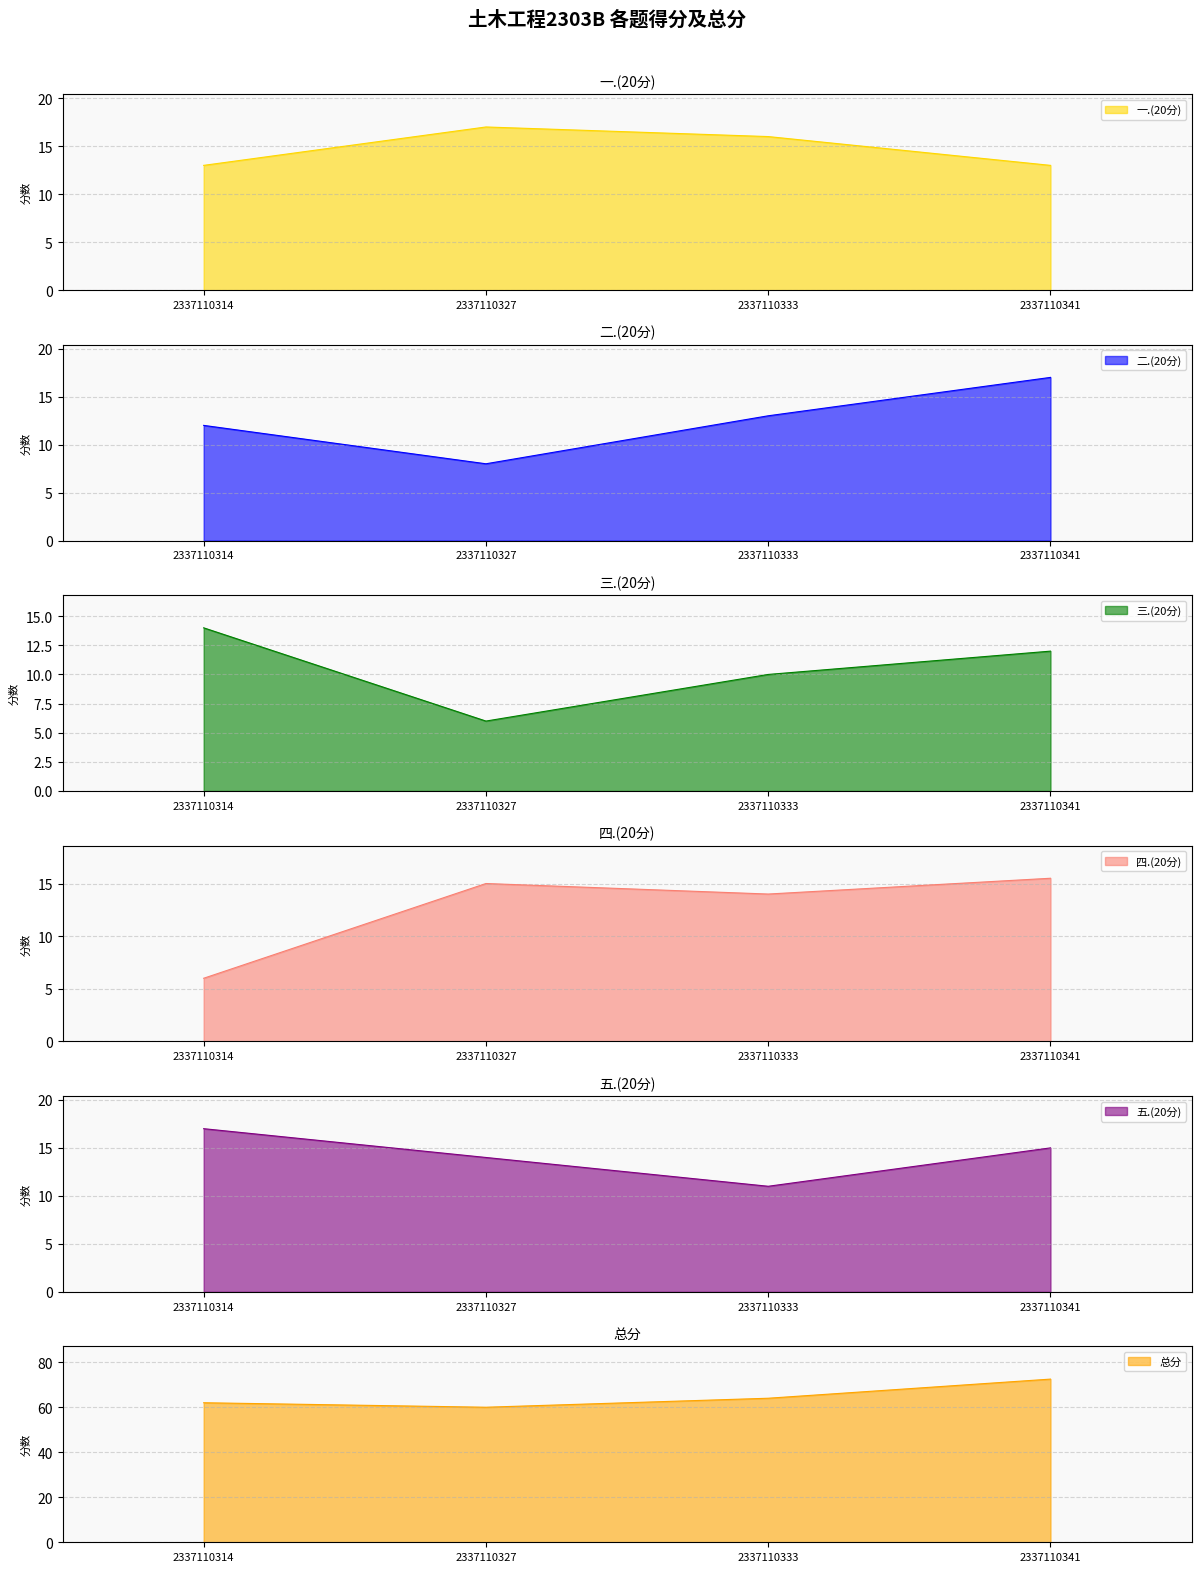

What is the minimum value for 四.(20分)?

6.0